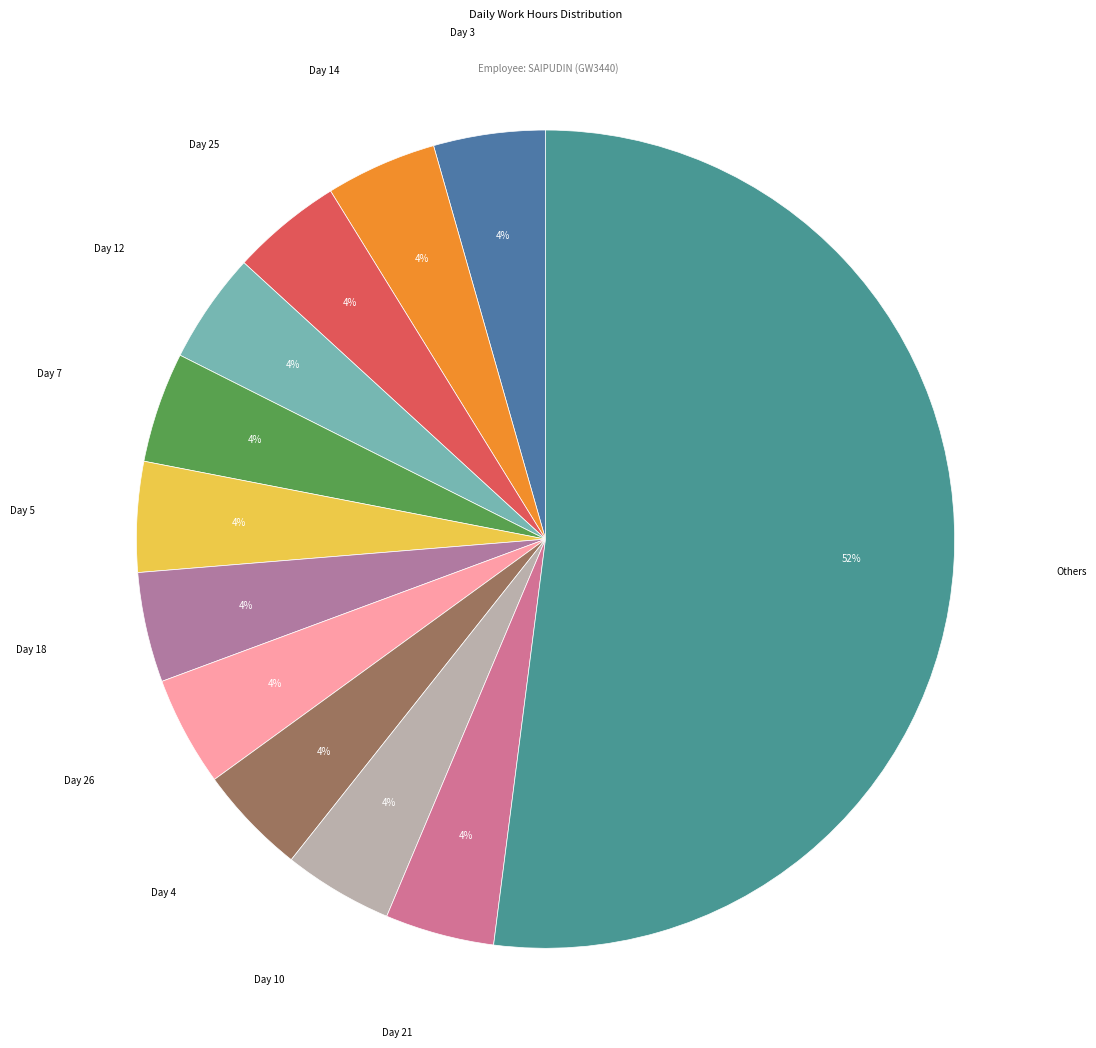

Which slice is the largest?

Others